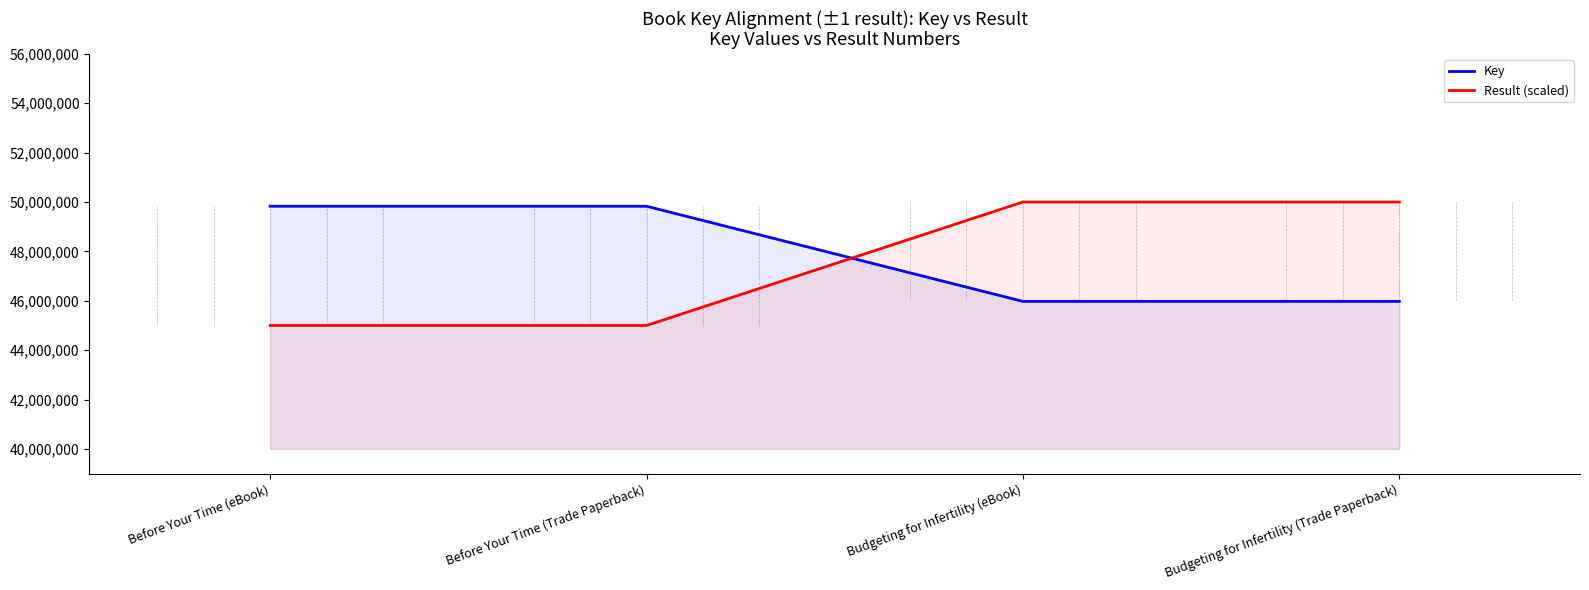

The Result (scaled) series shows 23098956 at Before Your Time (eBook). True or false?

False